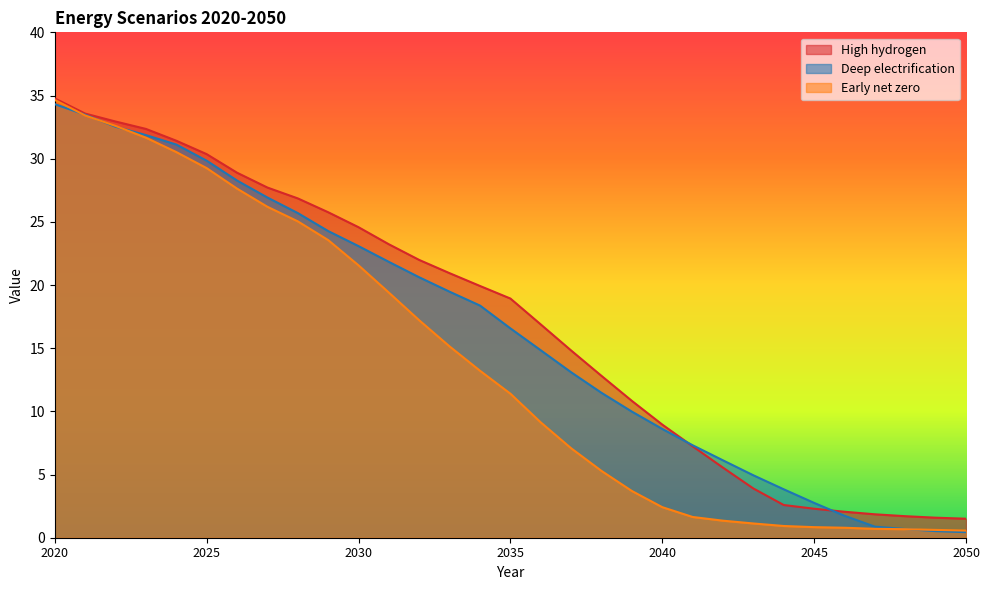

Reading left to right, what are all the values shown in this chart?

High hydrogen: 34.8	33.6	32.9	32.4	31.4	30.4	28.9	27.7	26.9	25.8	24.6	23.2	22.0	20.9	19.9	18.9	16.9	14.8	12.8	10.8	9.0	7.2	5.5	3.9	2.6	2.3	2.1	1.9	1.7	1.6	1.5
Deep electrification: 34.3	33.5	32.5	31.9	31.1	29.8	28.3	26.9	25.7	24.3	23.1	21.8	20.6	19.5	18.4	16.6	14.8	13.1	11.5	10.0	8.6	7.3	6.1	4.9	3.8	2.8	1.7	0.9	0.7	0.5	0.4
Early net zero: 34.6	33.4	32.6	31.7	30.5	29.3	27.6	26.2	25.0	23.6	21.6	19.4	17.2	15.1	13.2	11.4	9.1	7.1	5.3	3.7	2.4	1.6	1.3	1.1	0.9	0.8	0.8	0.7	0.7	0.6	0.6